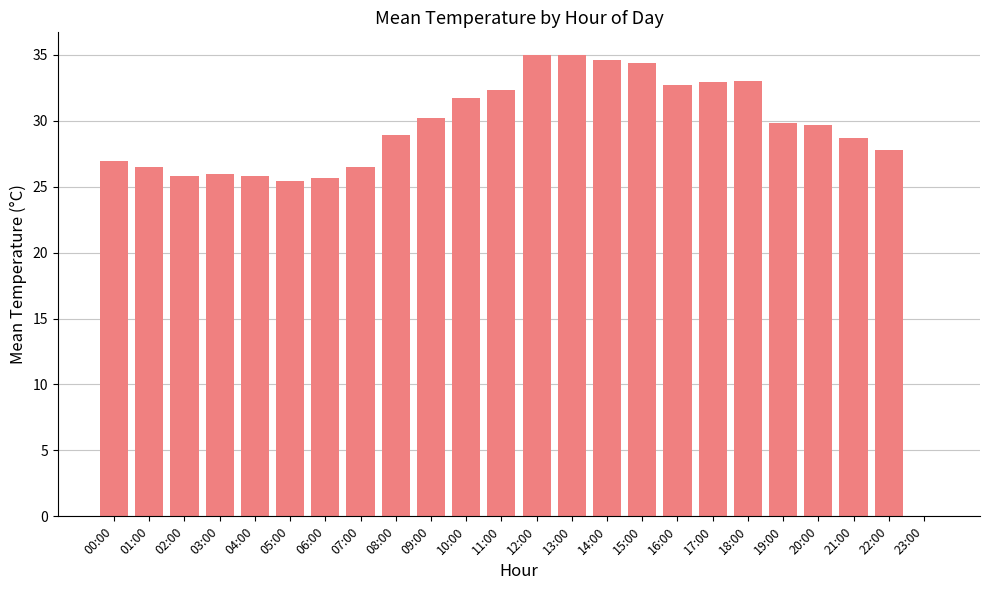

True or false: the data shows 17.0 at 05:00.

False